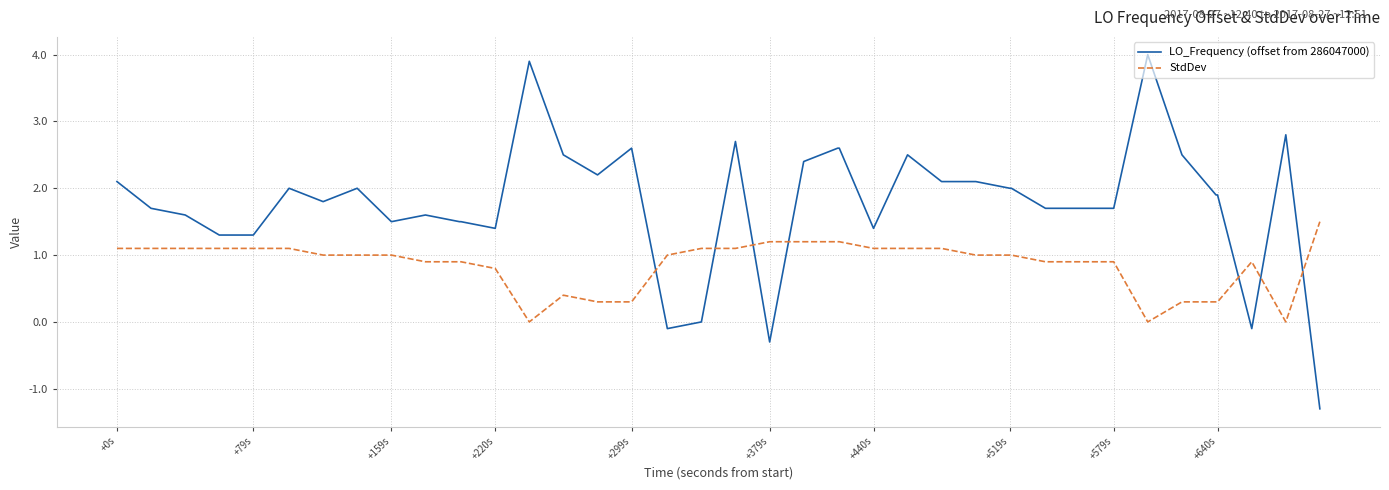

What is the difference between the maximum and minimum values in the StdDev series?

1.5